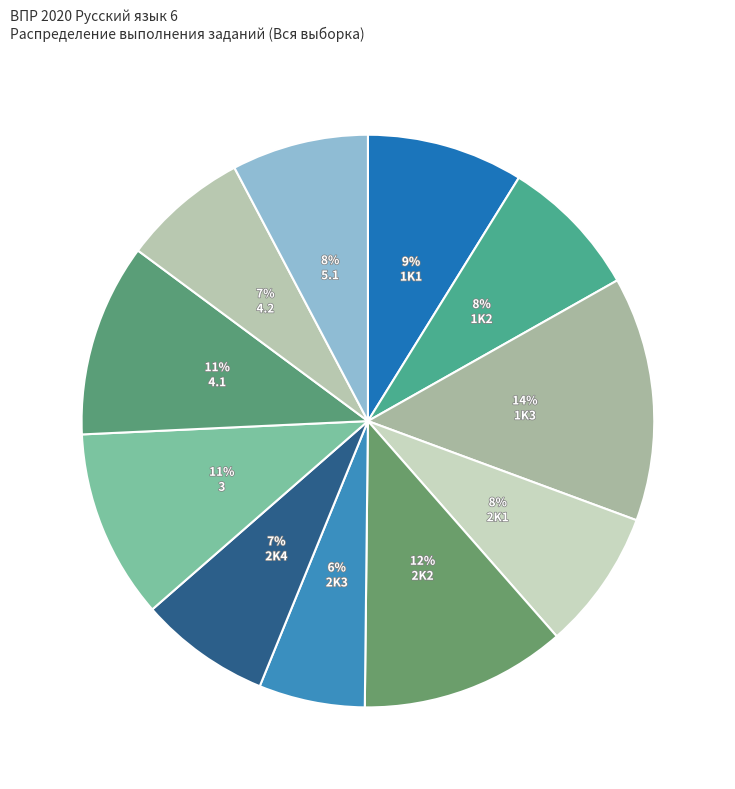

The 1K2 slice represents 22% of the pie. True or false?

False